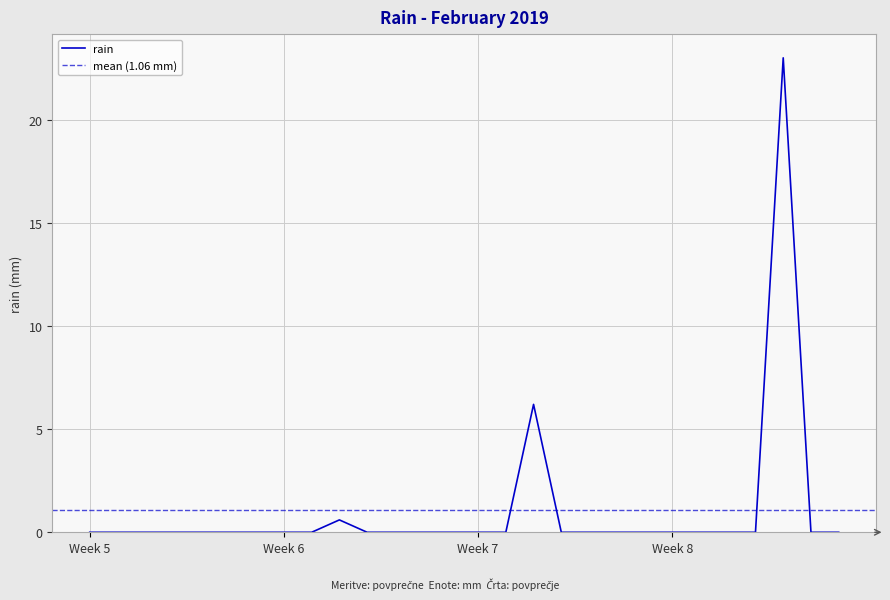

Where is the first local maximum?

2019-02-10